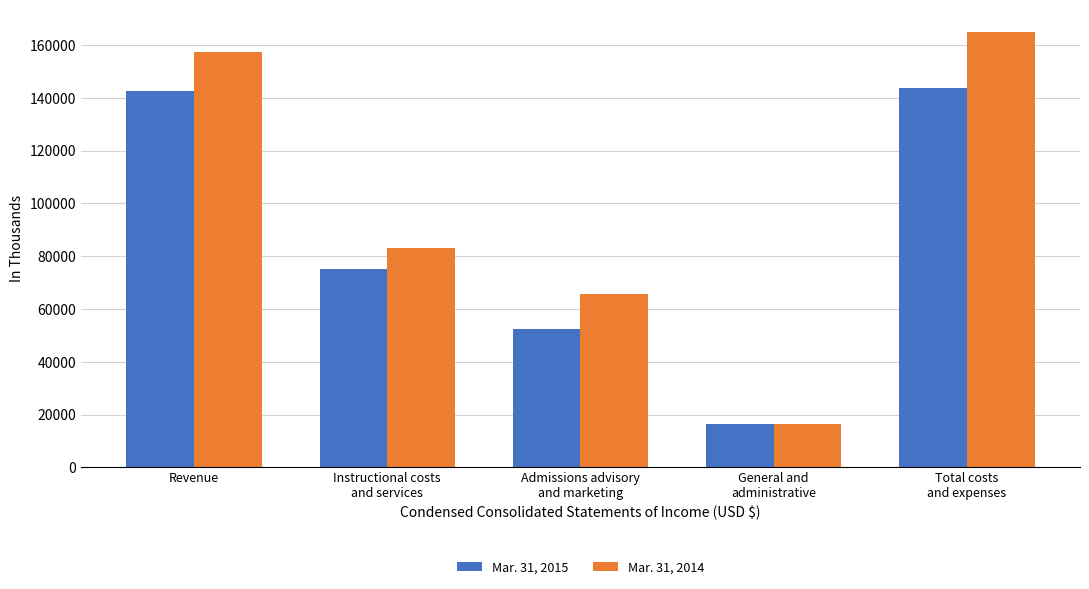

How many data points in Mar. 31, 2015 are less than 75049?

2